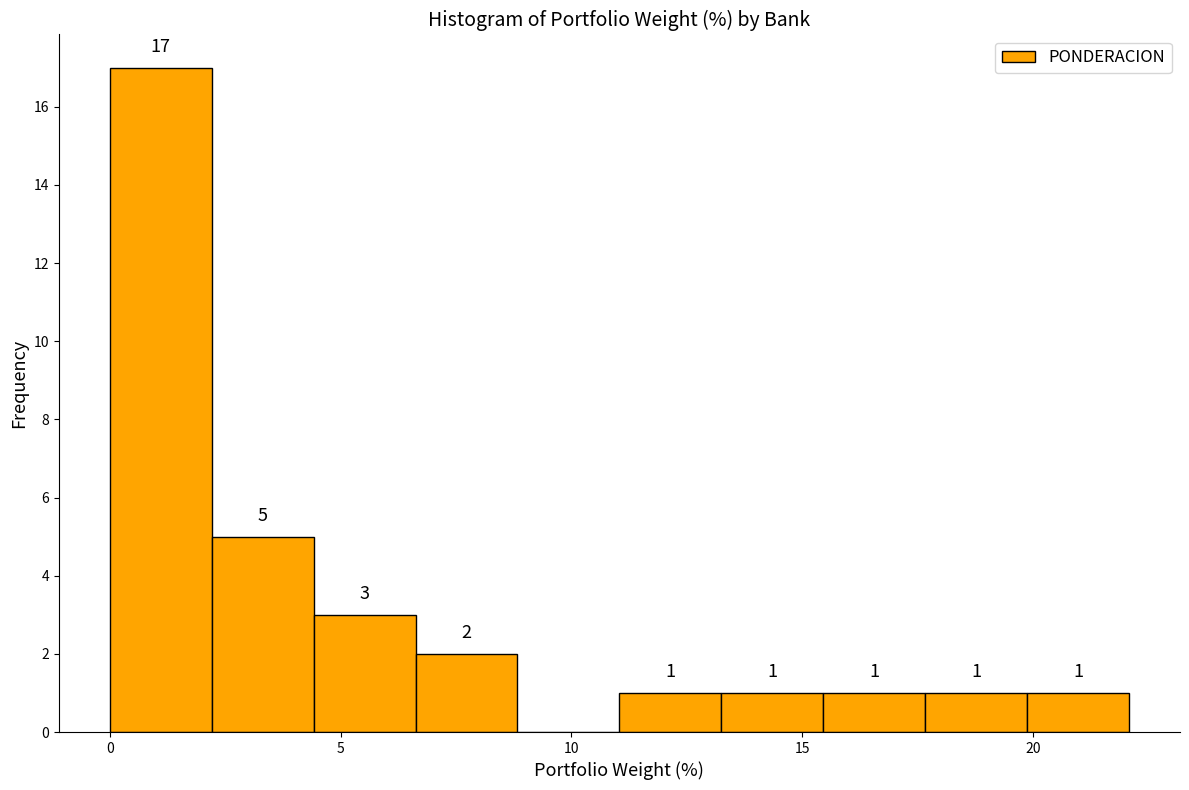

Which range on the x-axis has the tallest bar?

0.0 to 2.0